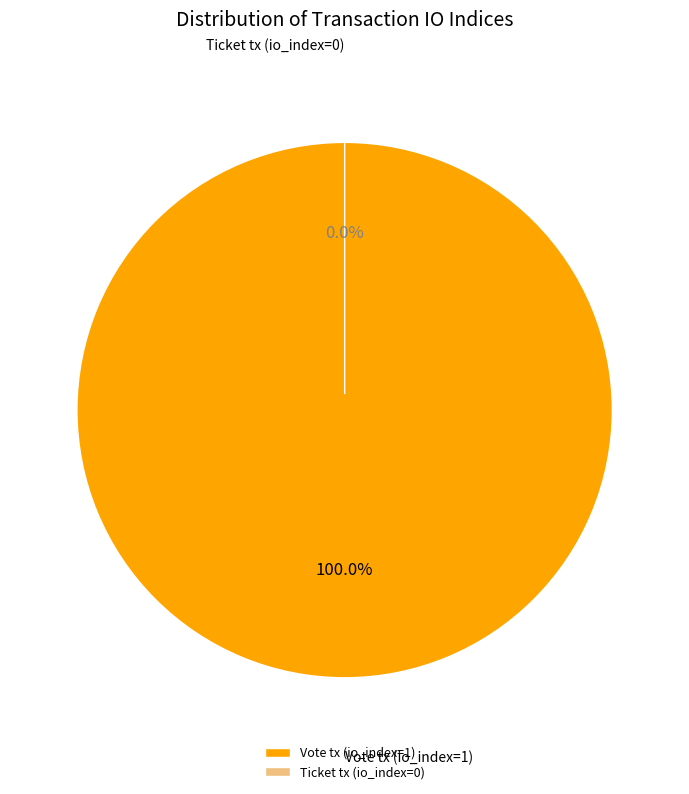

Does Ticket tx (io_index=0) represent more than half of the total?

No